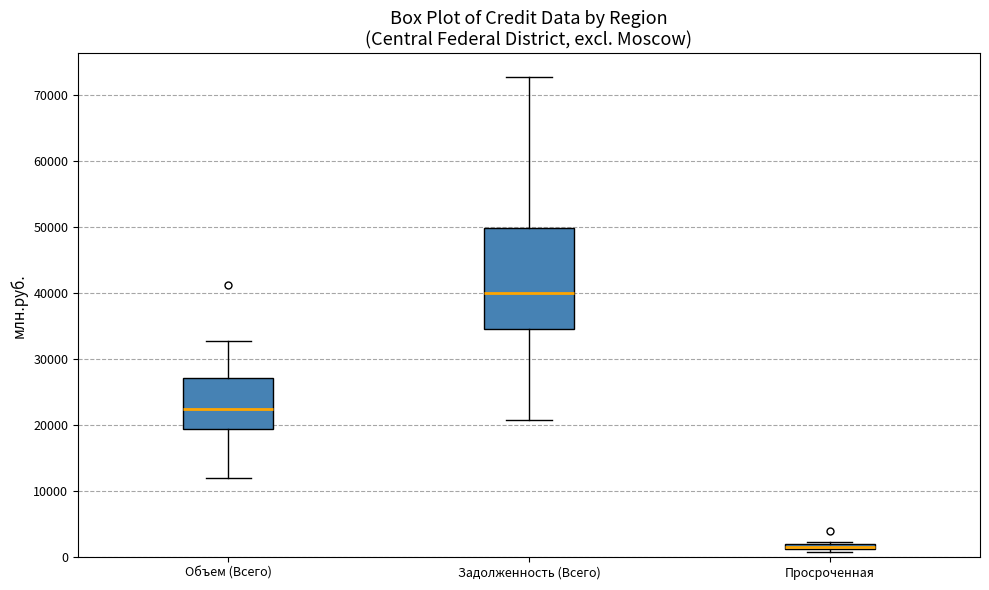

Where does the median line of the box for Объем (Всего) sit on the y-axis? The values are not printed on the chart, so give them approximately, as read against the axis.

22000